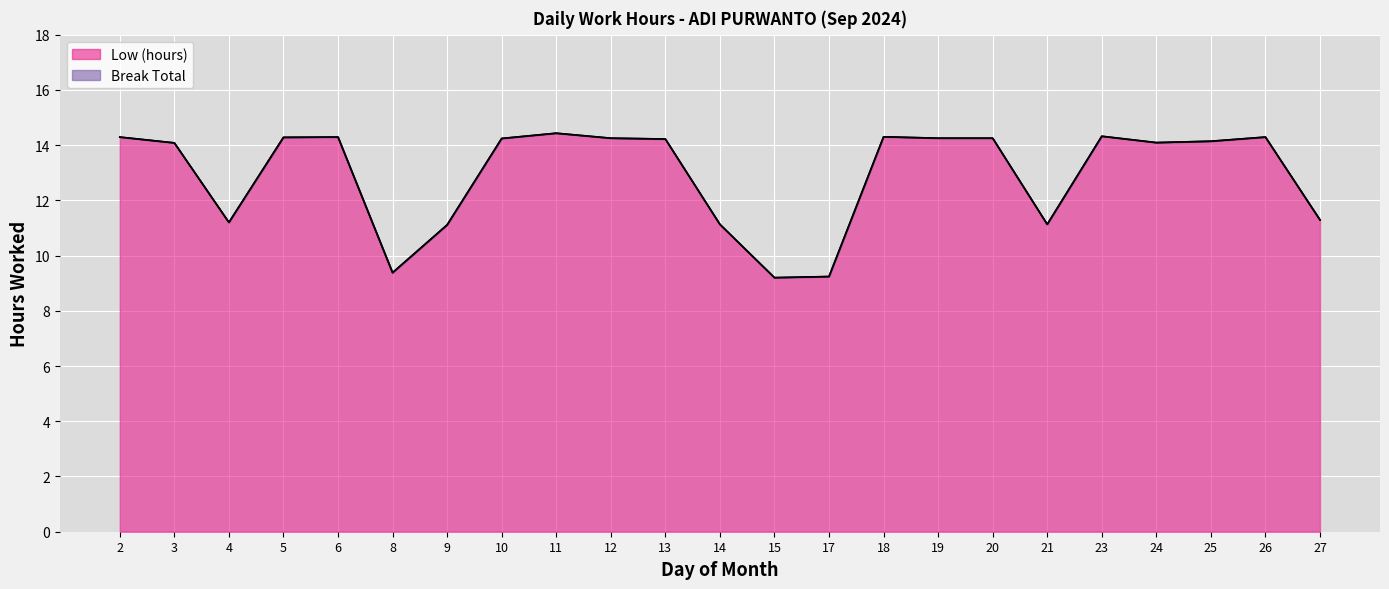

True or false: there are more than 0 points higher than both neighbors.

True